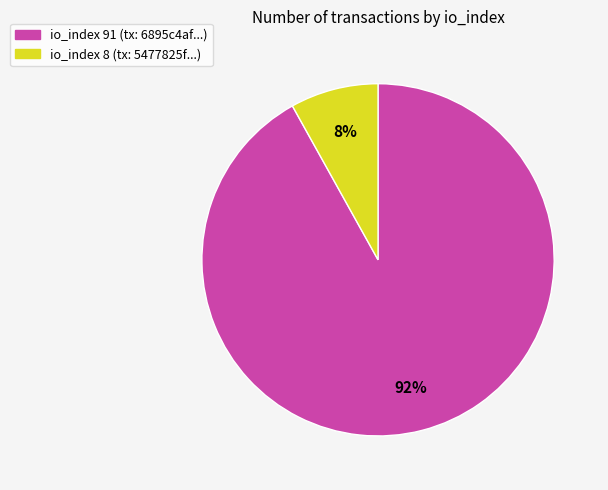

Which slice is the largest?

io_index 91 (tx: 6895c4af...)